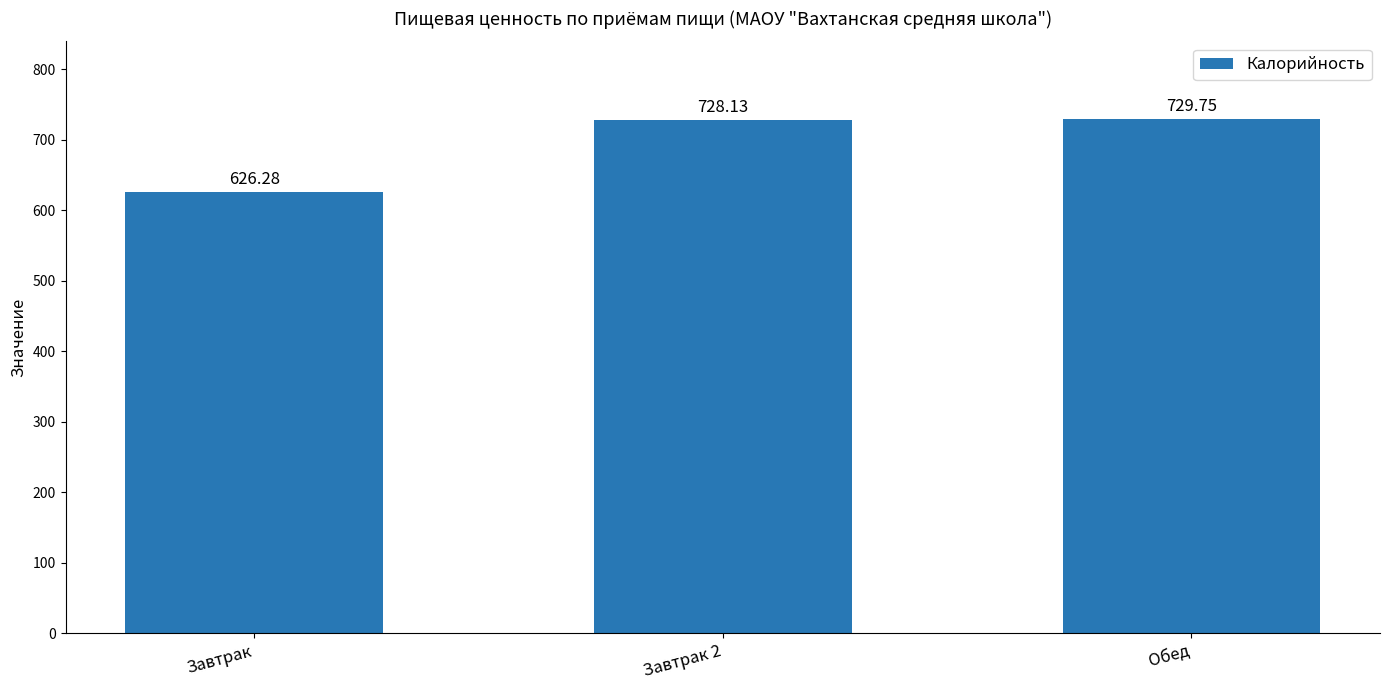

Reading right to left, list all the values displayed in this chart.

729.8	728.1	626.3